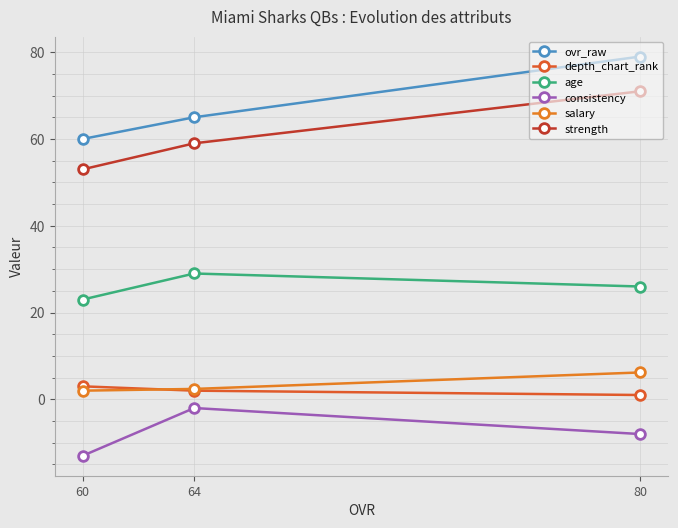

What is the value of the age point at the 2nd from the left?

29.0